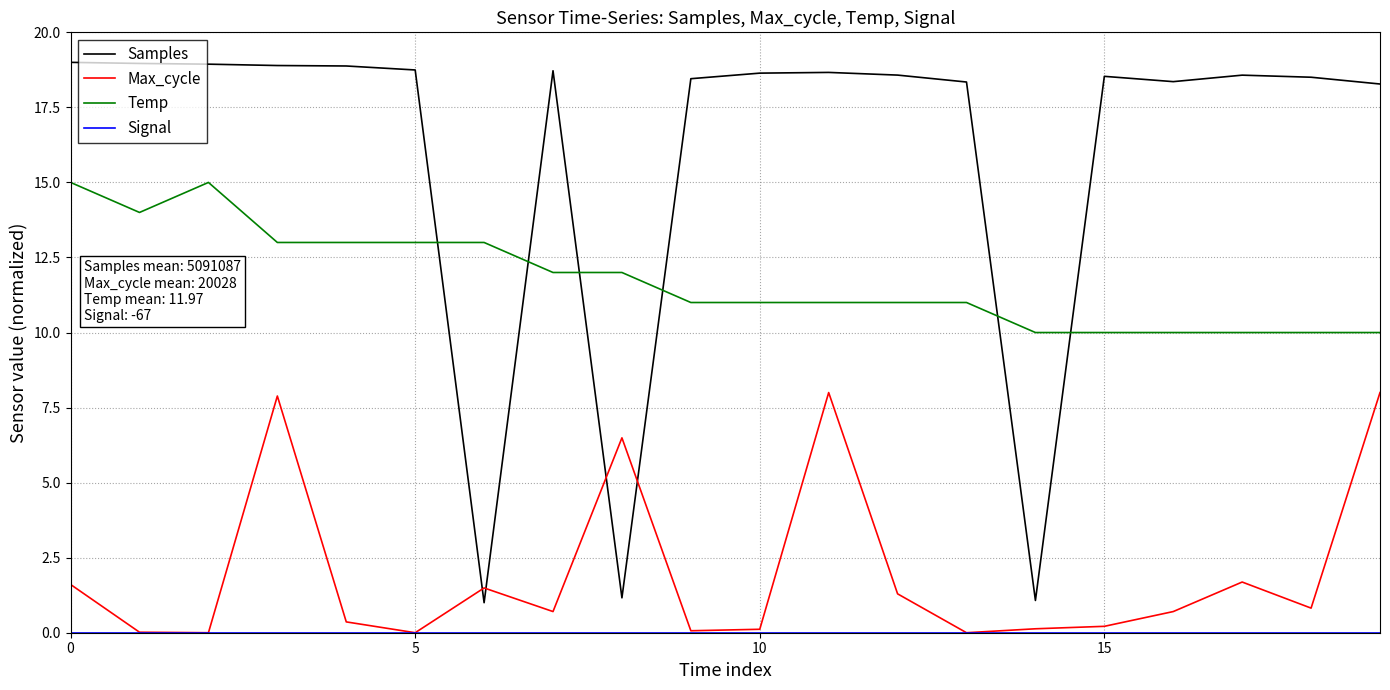

Which series has the largest range (max minus min)?

Samples